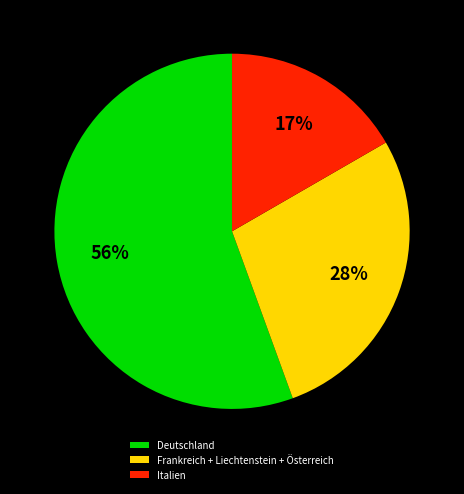

Which slice is the largest?

Deutschland